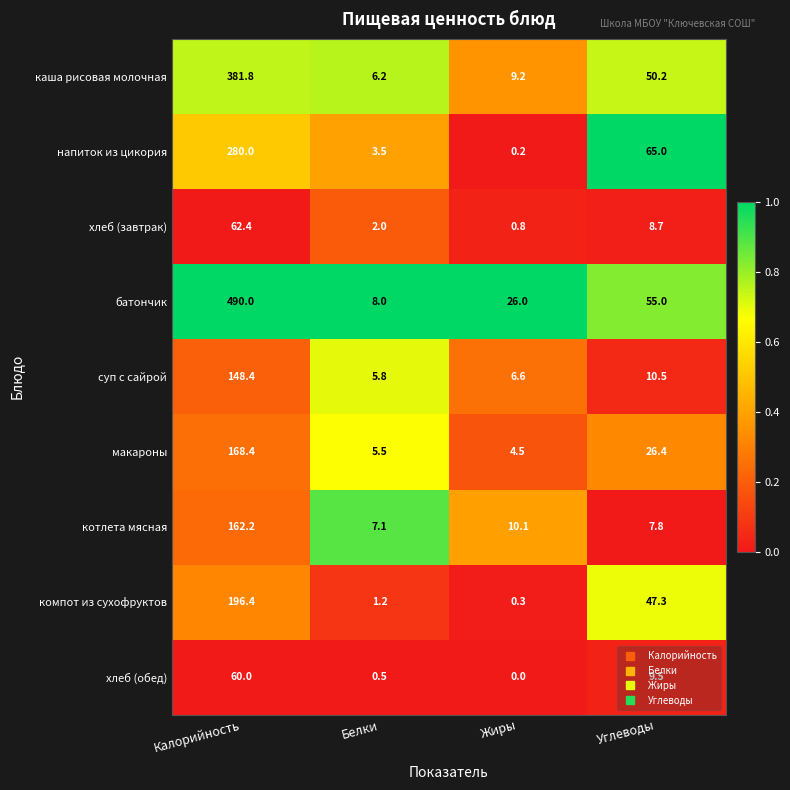

Rank the categories by напиток из цикория value from lowest to highest.

Жиры, Белки, Углеводы, Калорийность